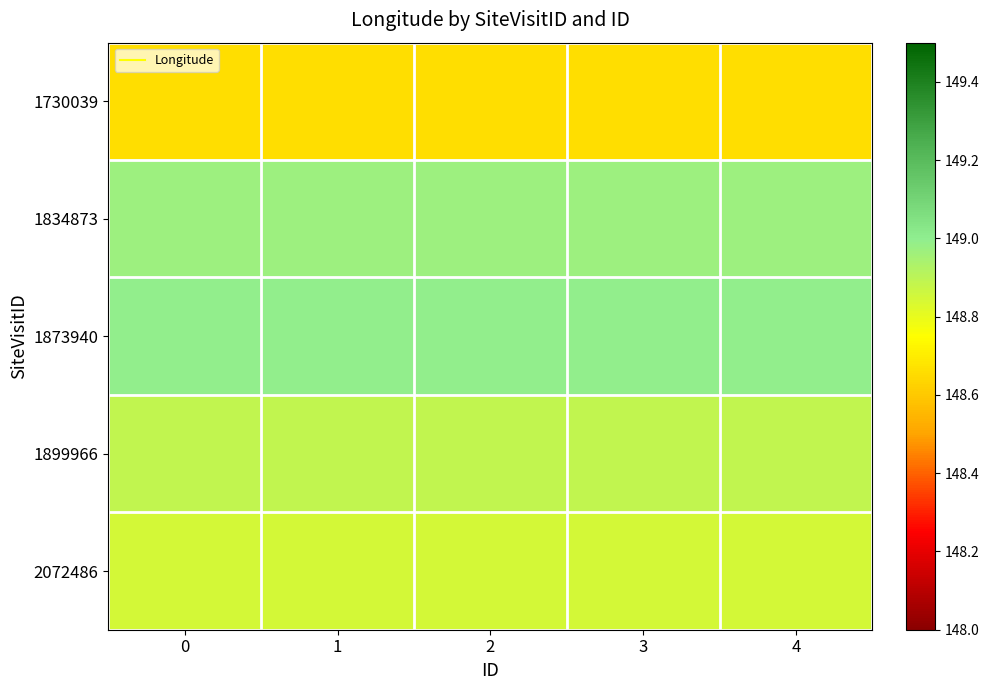

What is the difference between the highest and lowest values at 3?

0.3